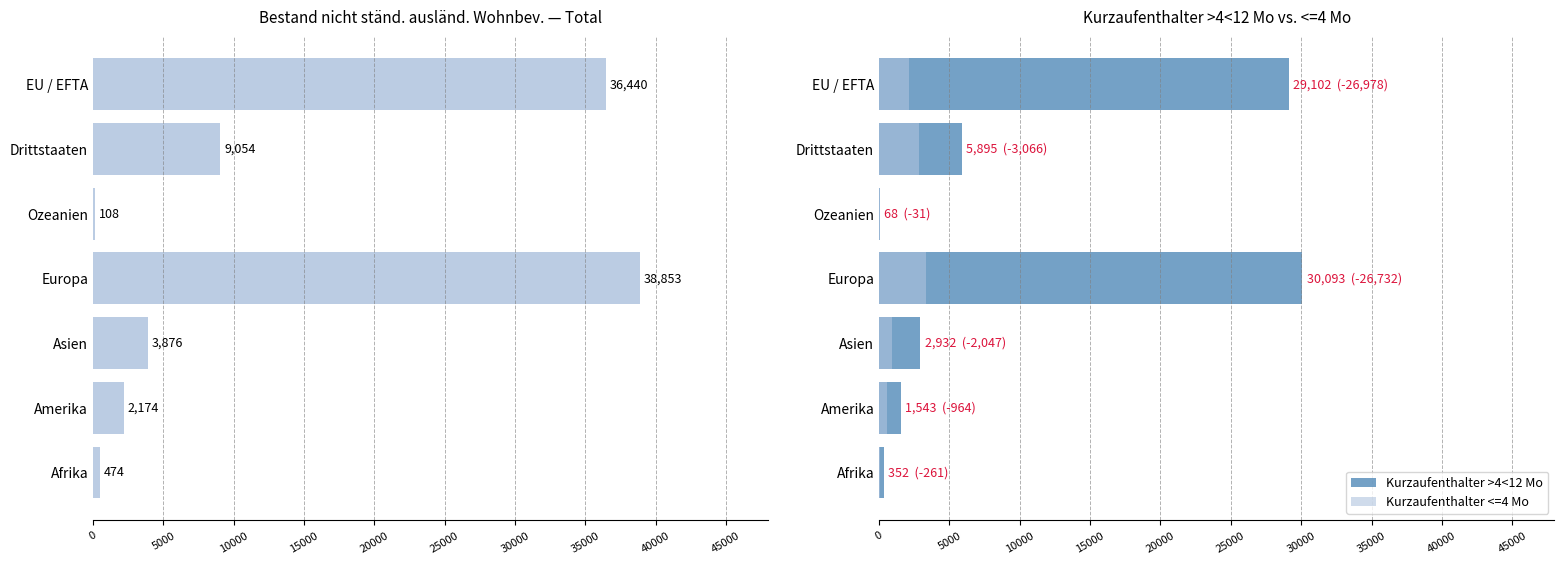

List the series in order of their peak value, highest first.

Total, Kurzaufenthalter >4<12 Mo, Kurzaufenthalter <=4 Mo